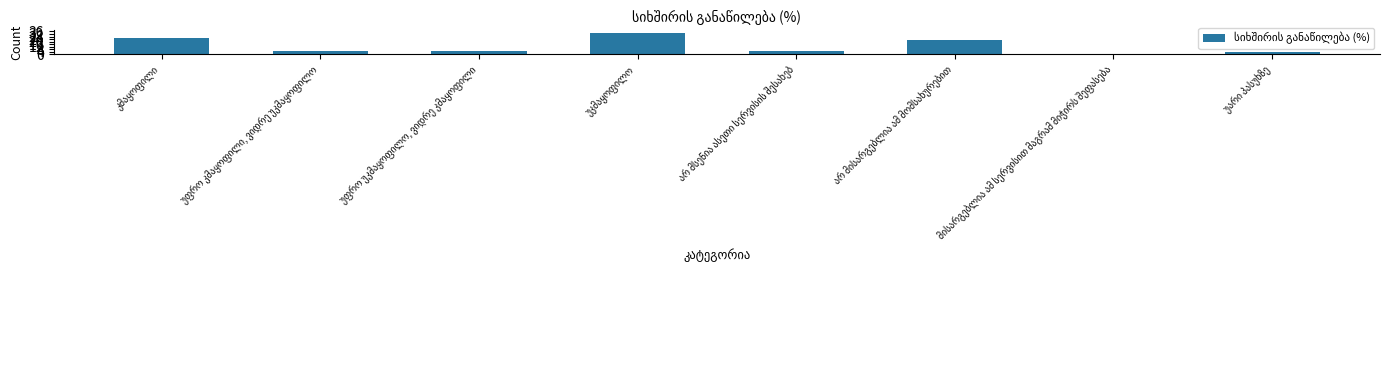

What is the greatest value displayed?

33